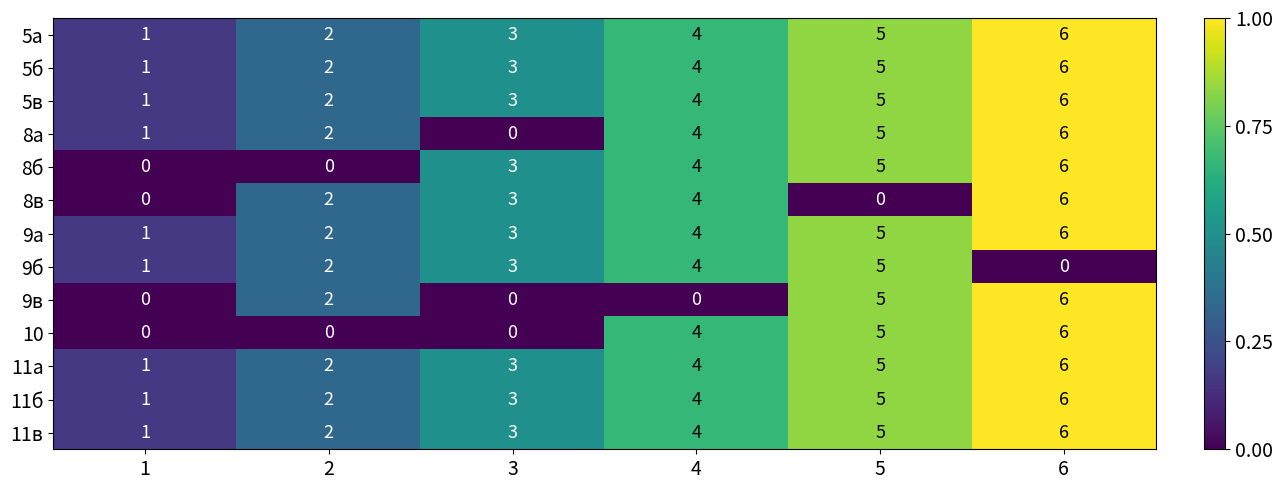

Where is 11б nearest to the value 3?

3